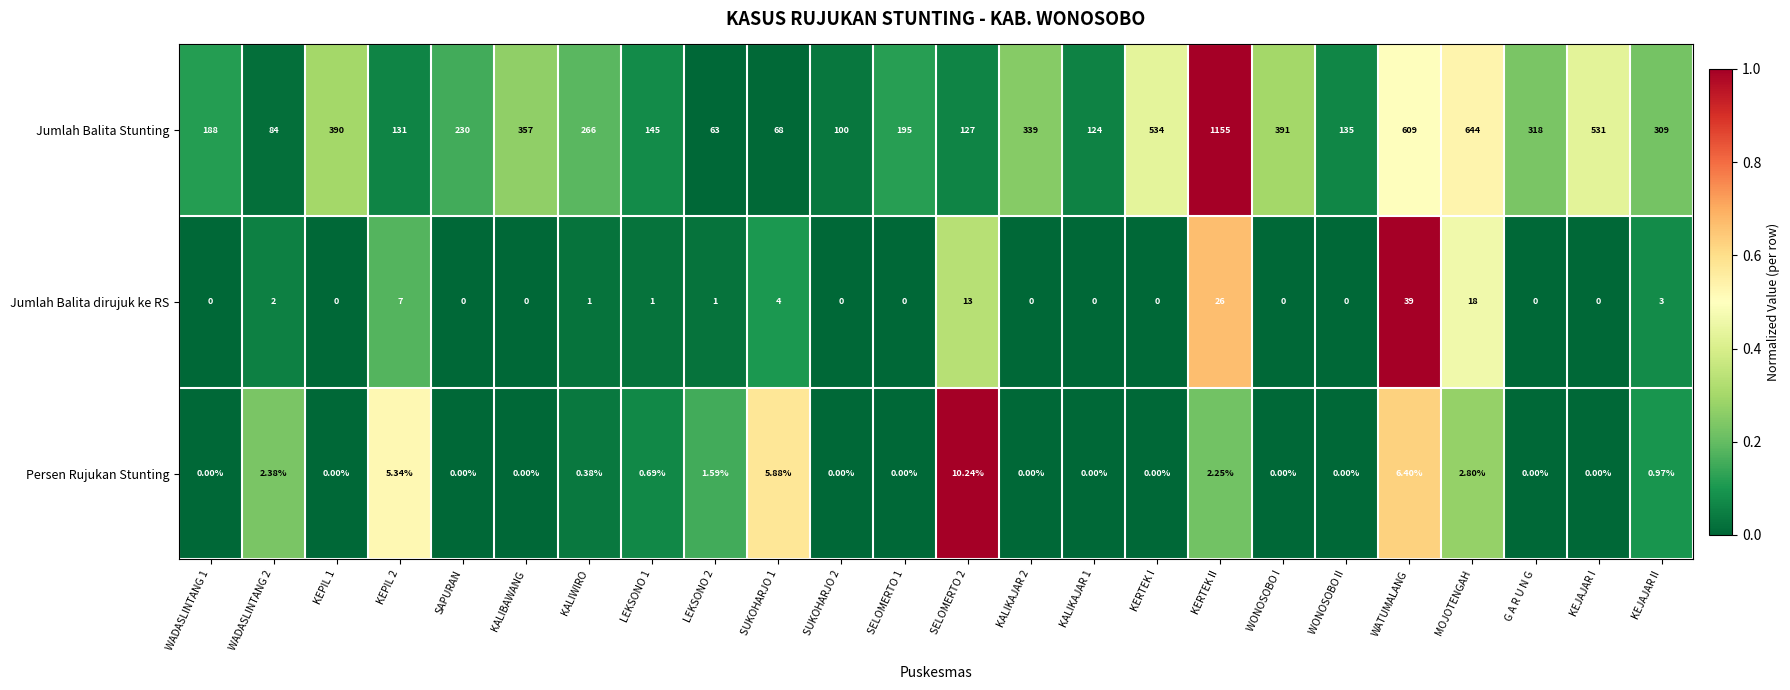

Rank the series by their maximum value, from highest to lowest.

Jumlah Balita Stunting, Jumlah Balita dirujuk ke RS, Persen Rujukan Stunting